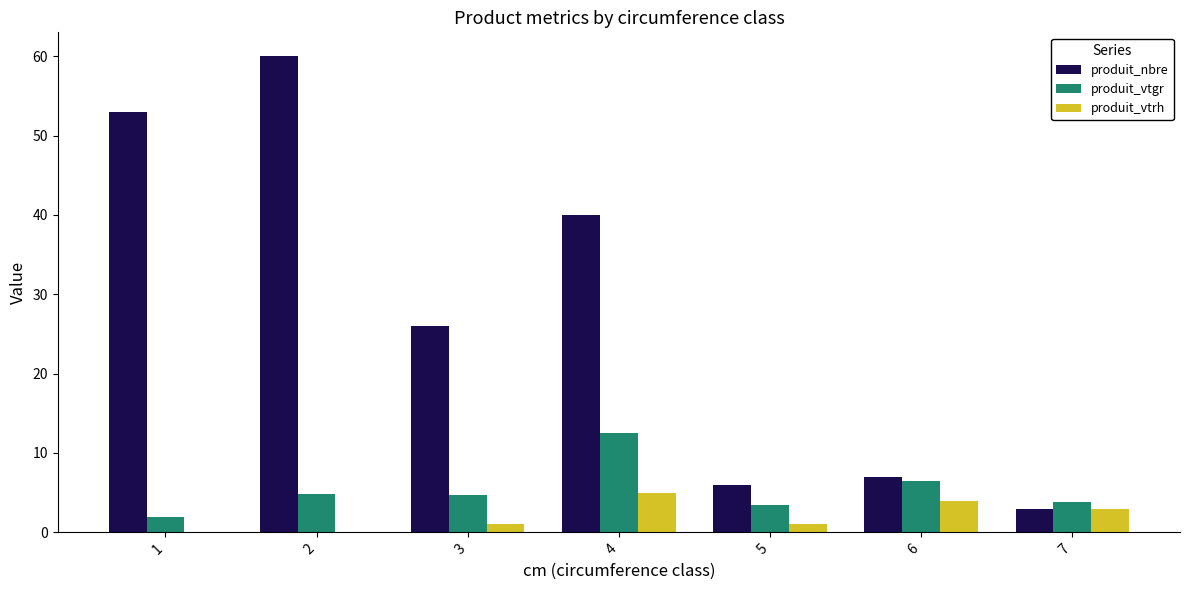

What value does the produit_vtrh series have at 4?

5.0